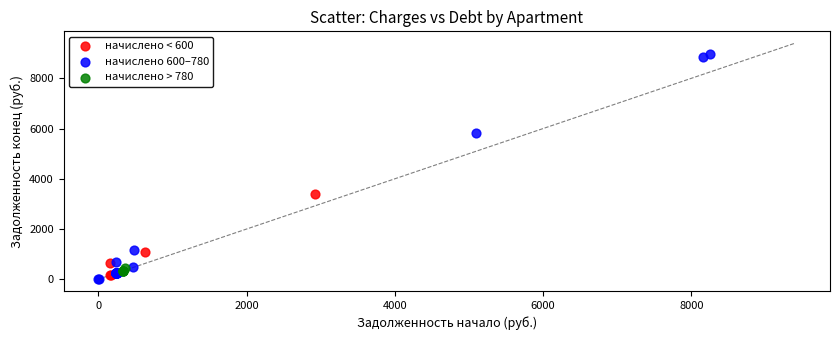

Which series reaches the maximum Y coordinate?

начислено 600–780